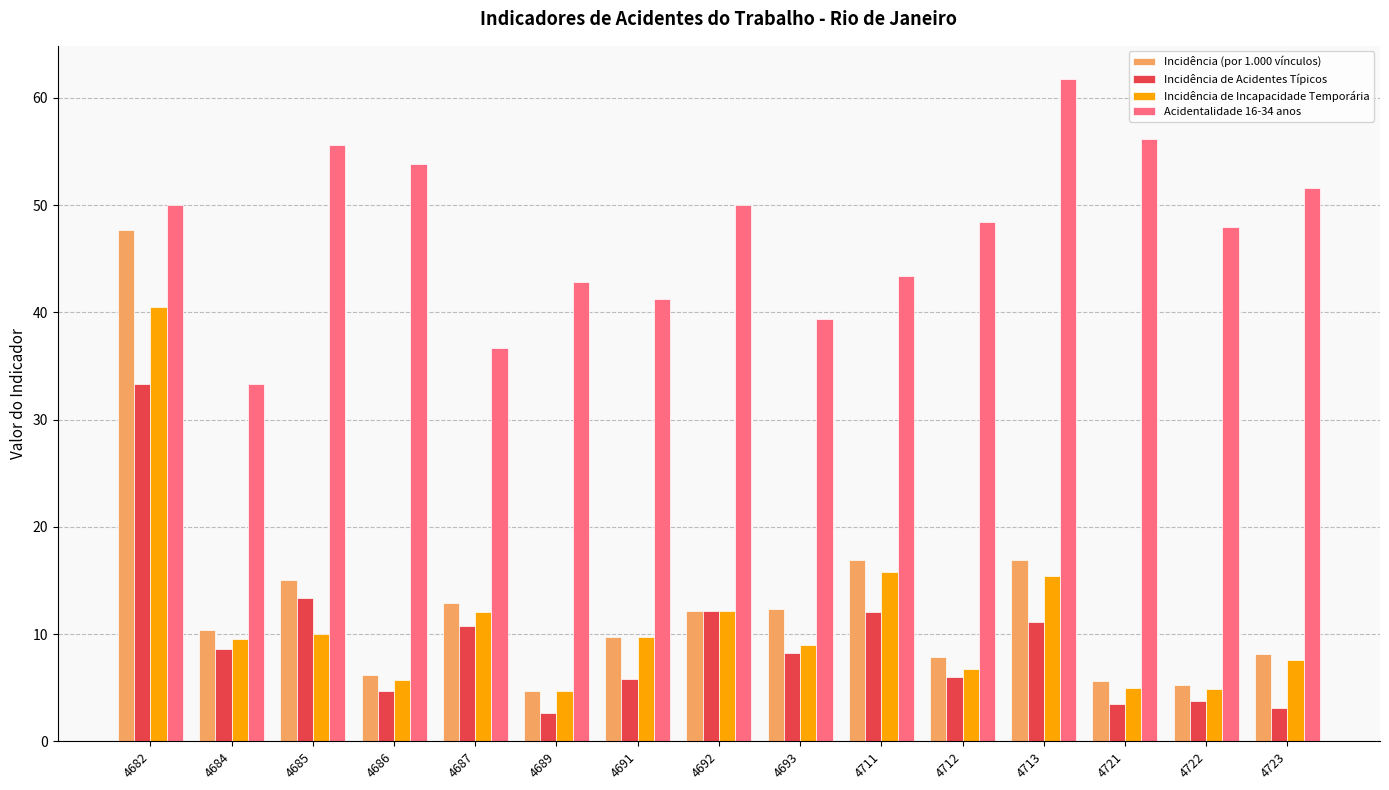

Does the chart contain any negative values?

No